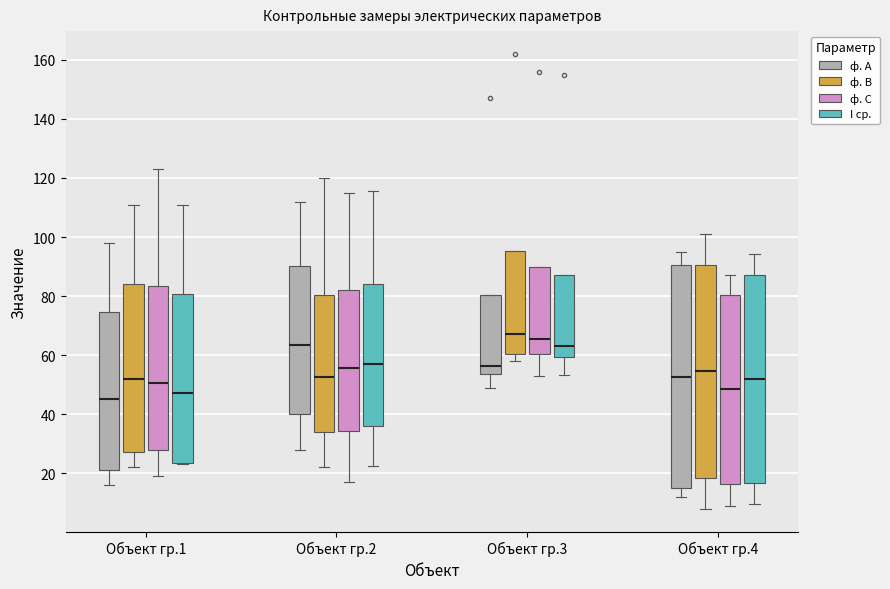

Where does the median line of the box for Объект гр.1 (ф. В) sit on the y-axis? The values are not printed on the chart, so give them approximately, as read against the axis.

52